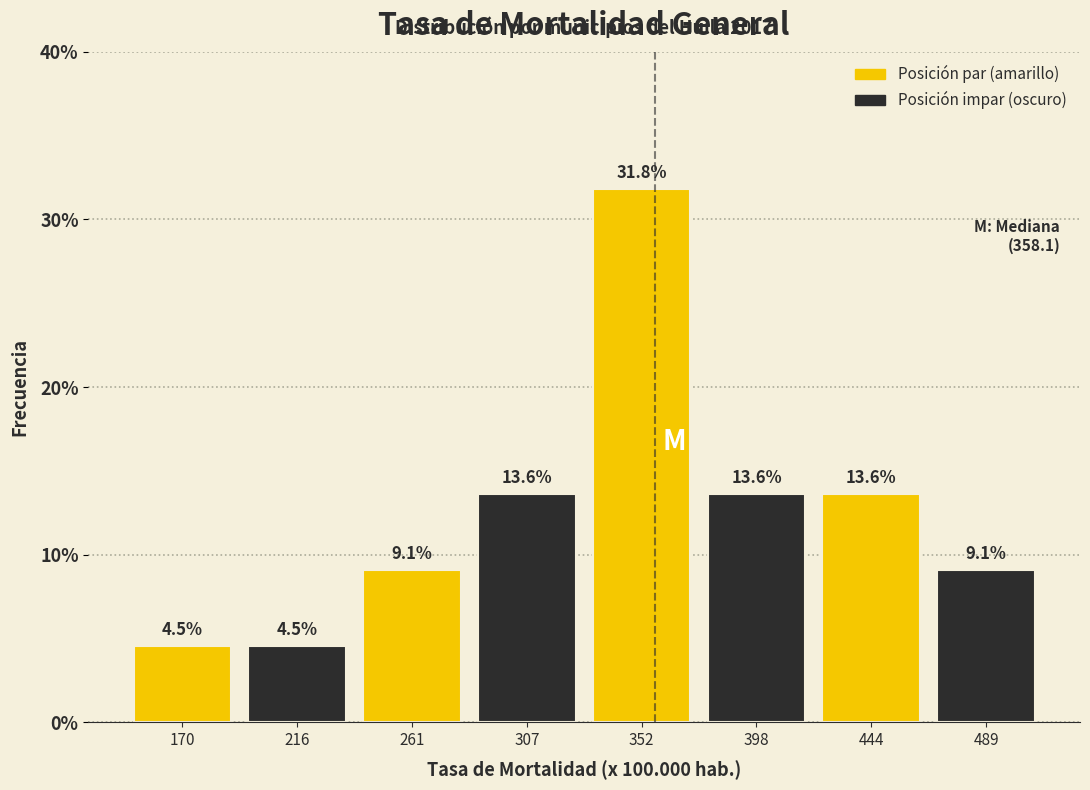

How tall is the bar that spans 240 to 285 on the x-axis? The bar edges are not printed on the chart, so give them approximately, as read against the axis.

9.1